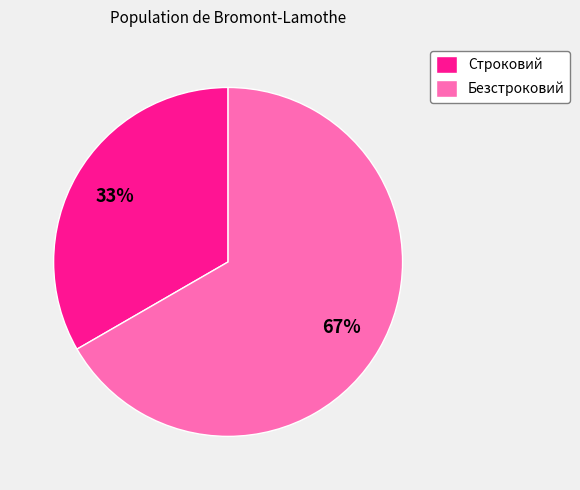

Combined, do Строковий and Безстроковий account for over 50%?

Yes